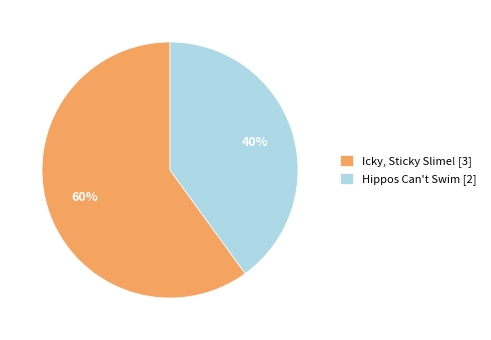

Which slice is the smallest?

Hippos Can't Swim [2]